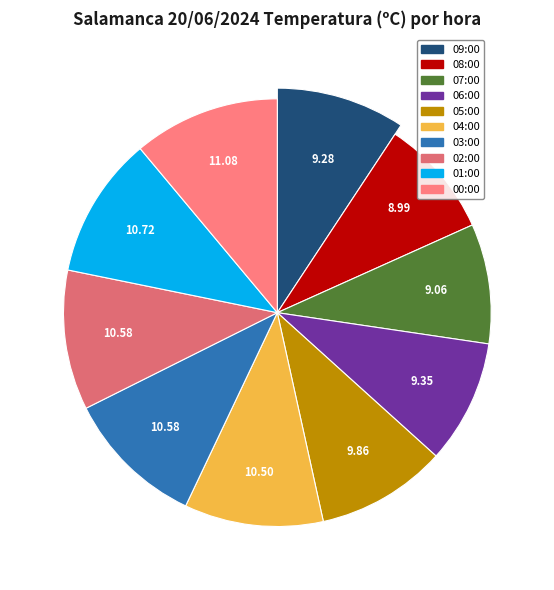

To the nearest percent, what is the combined percentage of 01:00 and 04:00?

21%